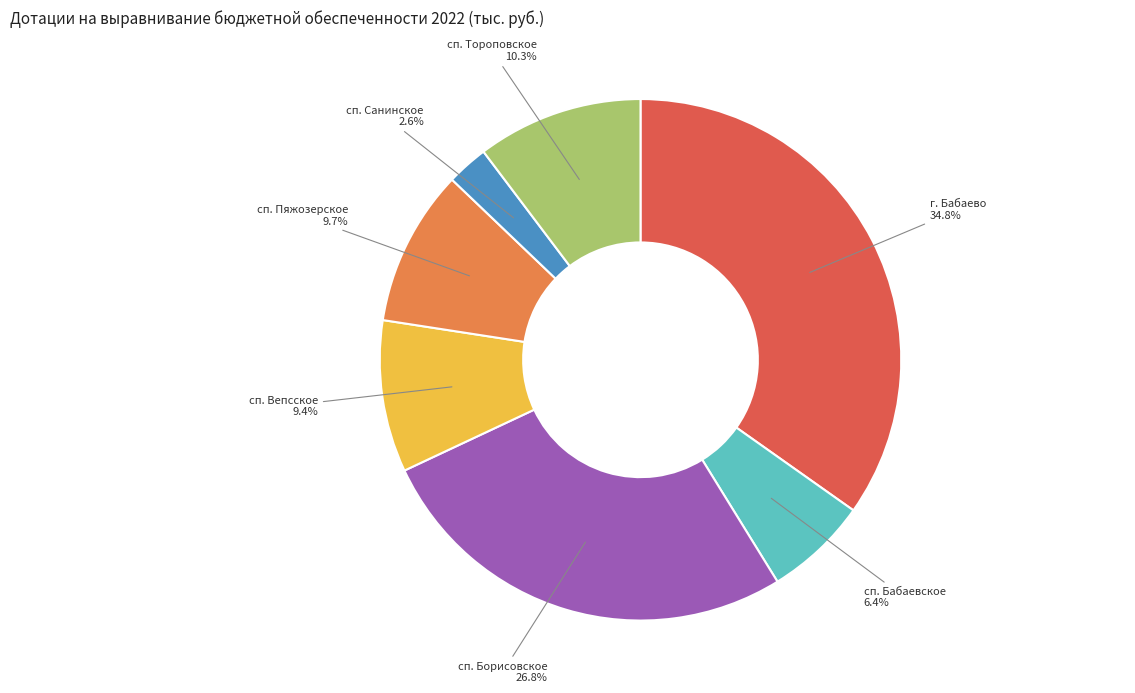

Does any single category account for the majority?

No